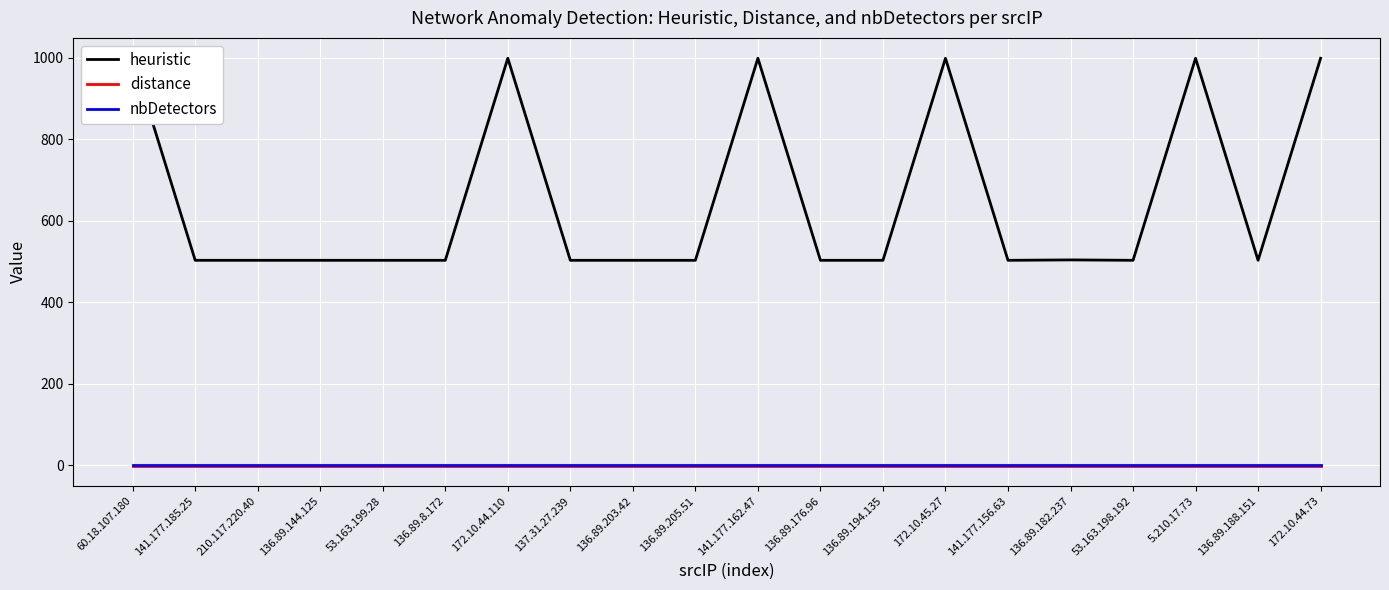

What is the highest value of the heuristic series?

999.0